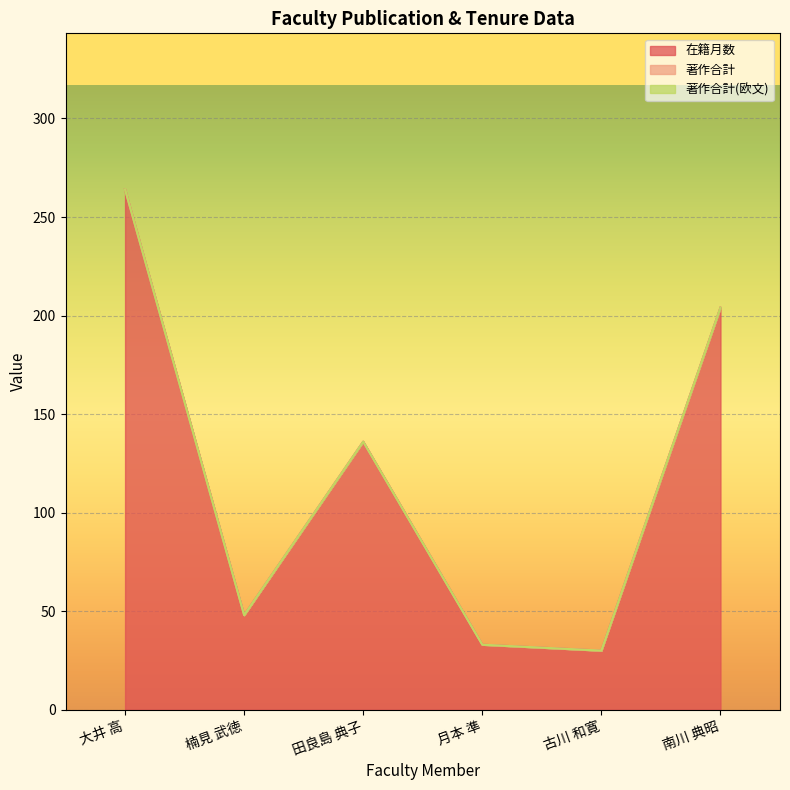

Reading left to right, transcribe all the data shown in this chart.

在籍月数: 264	48	136	33	30	204
著作合計: 0	0	0	0	0	0
著作合計(欧文): 0	0	0	0	0	0